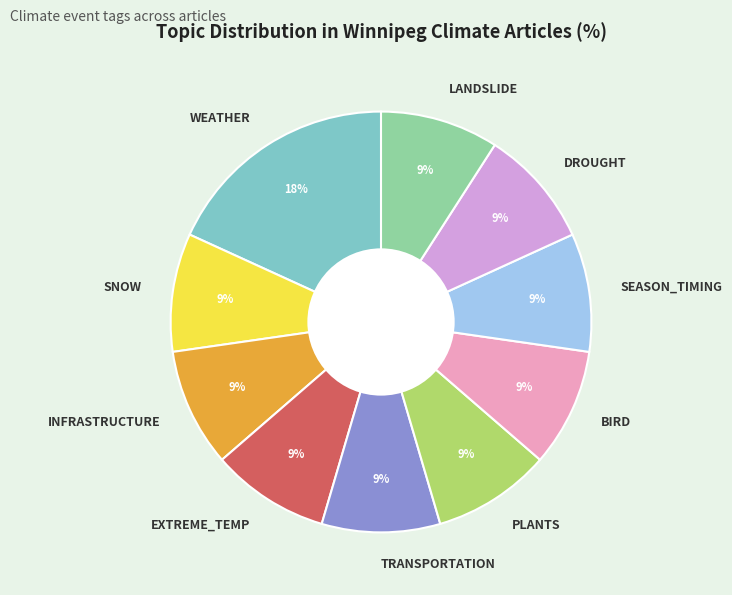

How many slices are in this pie chart?

10